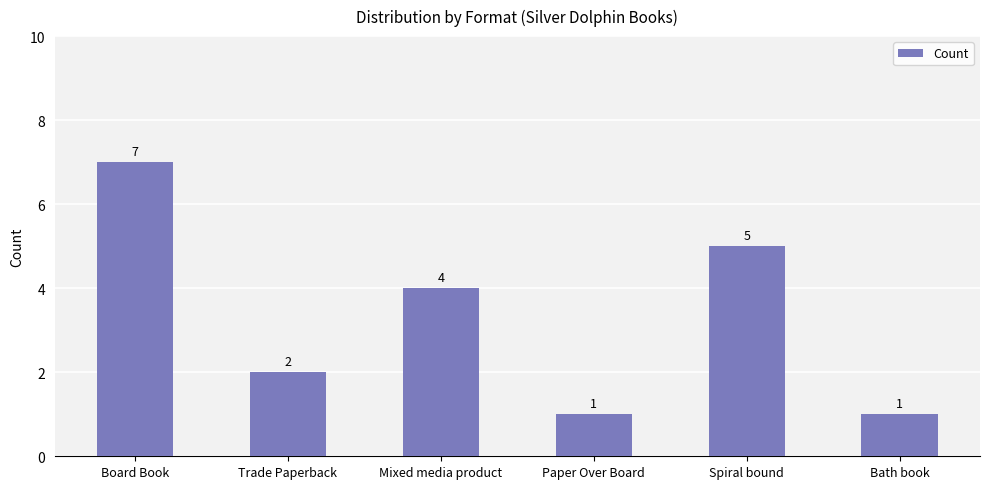

What position from the left is Bath book?

6